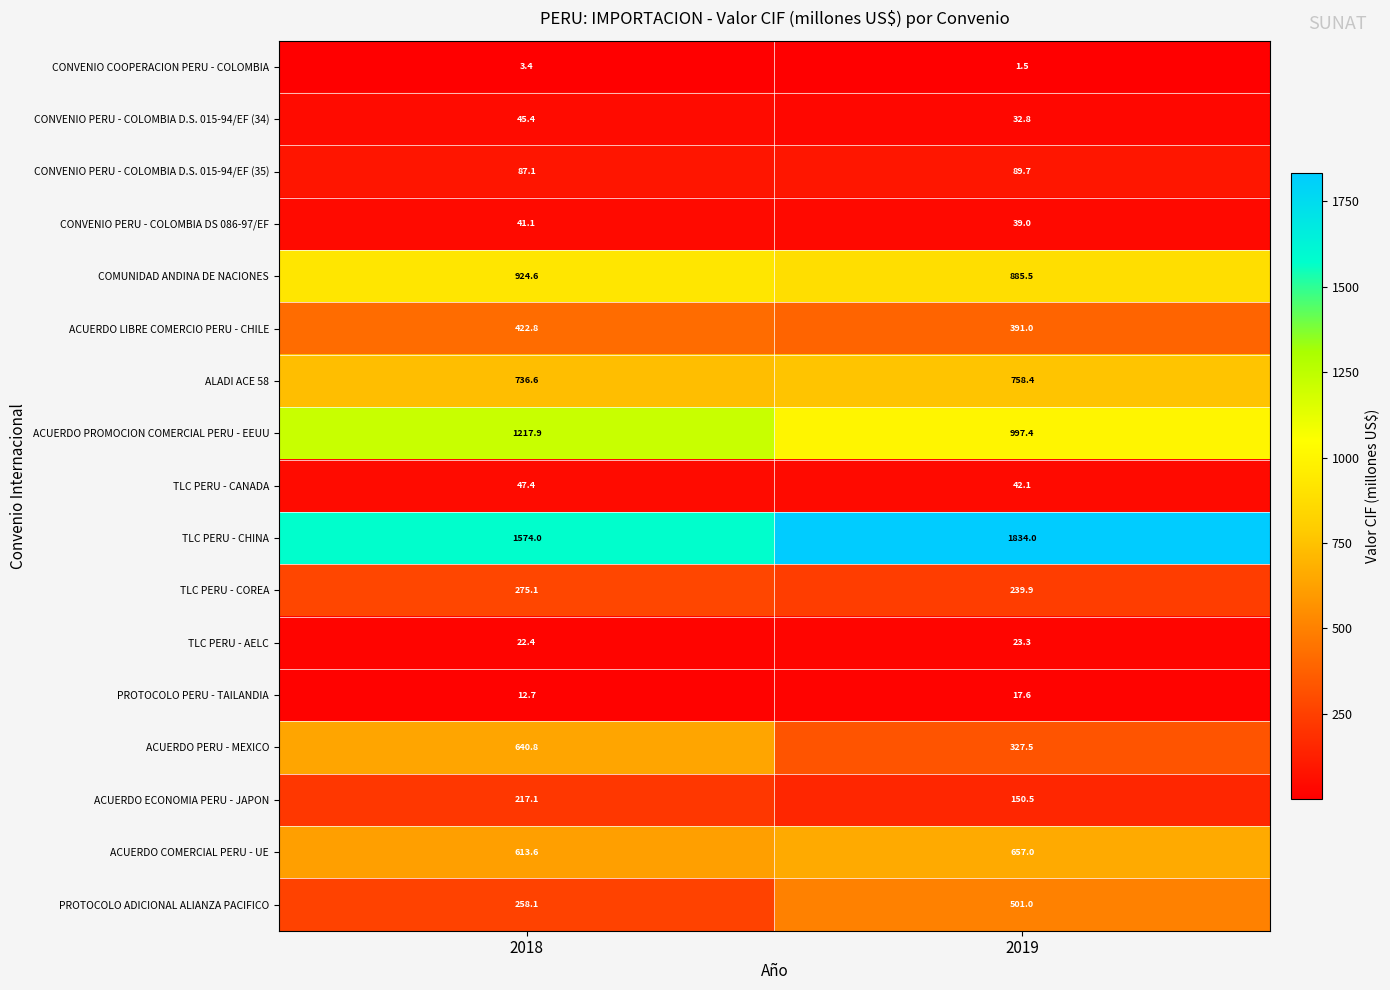

At which category is the sum across all series the highest?

2018